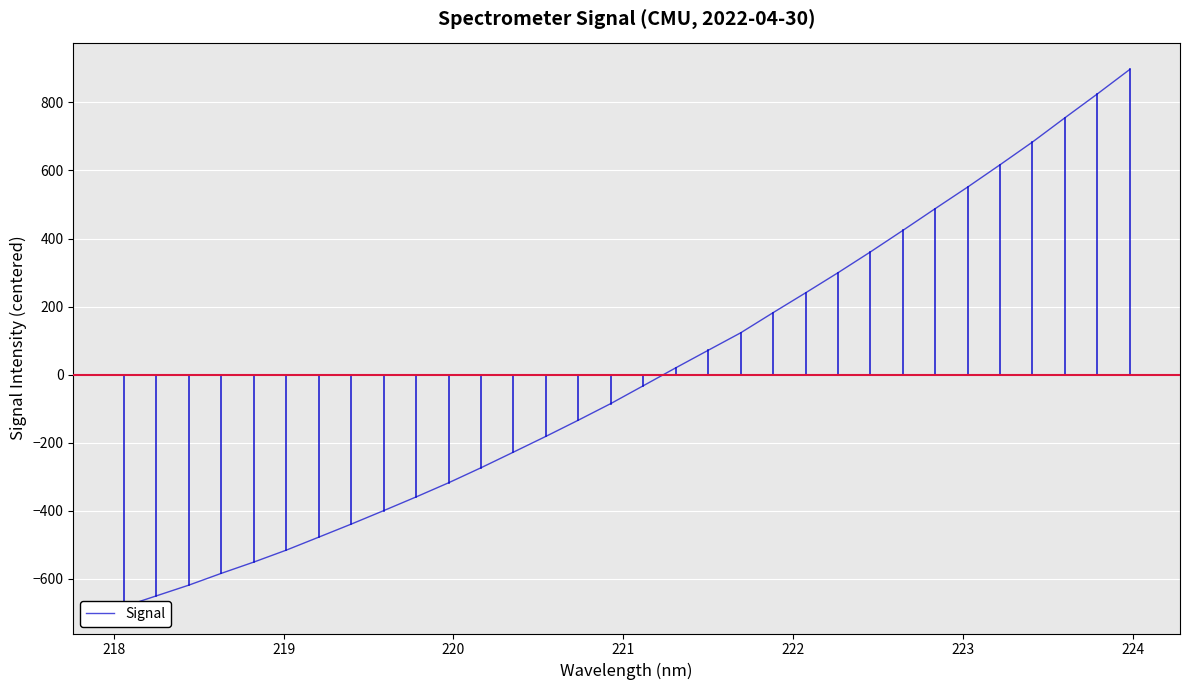

Count the number of data series in this chart.

1